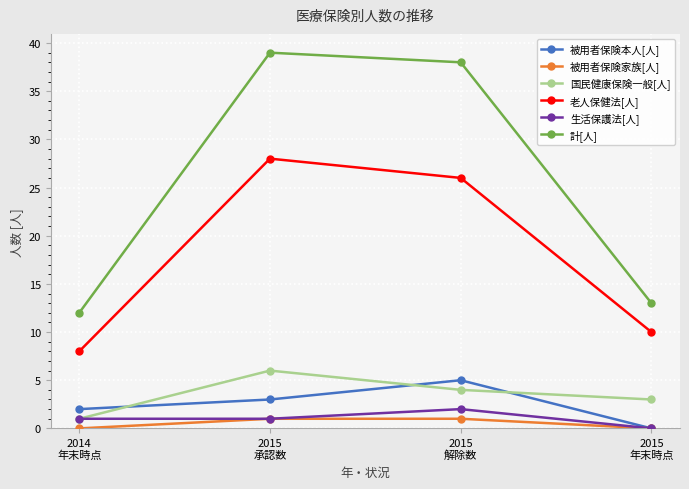

True or false: 計[人] has a value of 13 at 2015
年末時点.

True